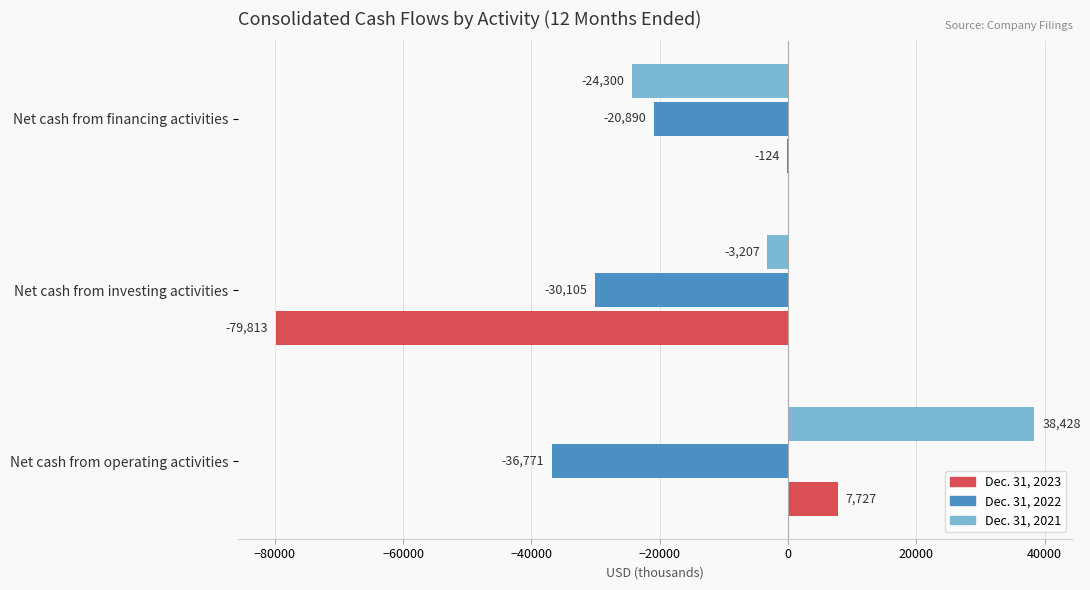

Is it true that Dec. 31, 2023 equals 2128 at Net cash from operating activities?

False